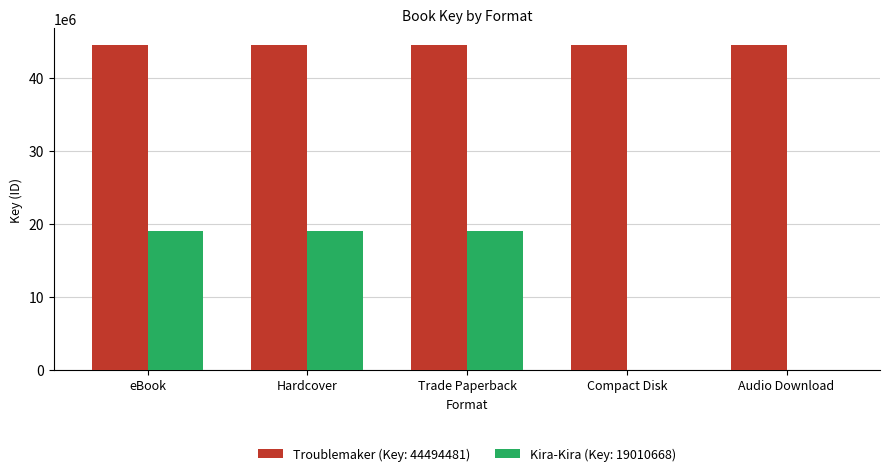

Reading right to left, list all the values displayed in this chart.

Troublemaker (Key: 44494481): Audio Download=44494481	Compact Disk=44494481	Trade Paperback=44494481	Hardcover=44494481	eBook=44494481
Kira-Kira (Key: 19010668): Audio Download=0	Compact Disk=0	Trade Paperback=19010668	Hardcover=19010668	eBook=19010668